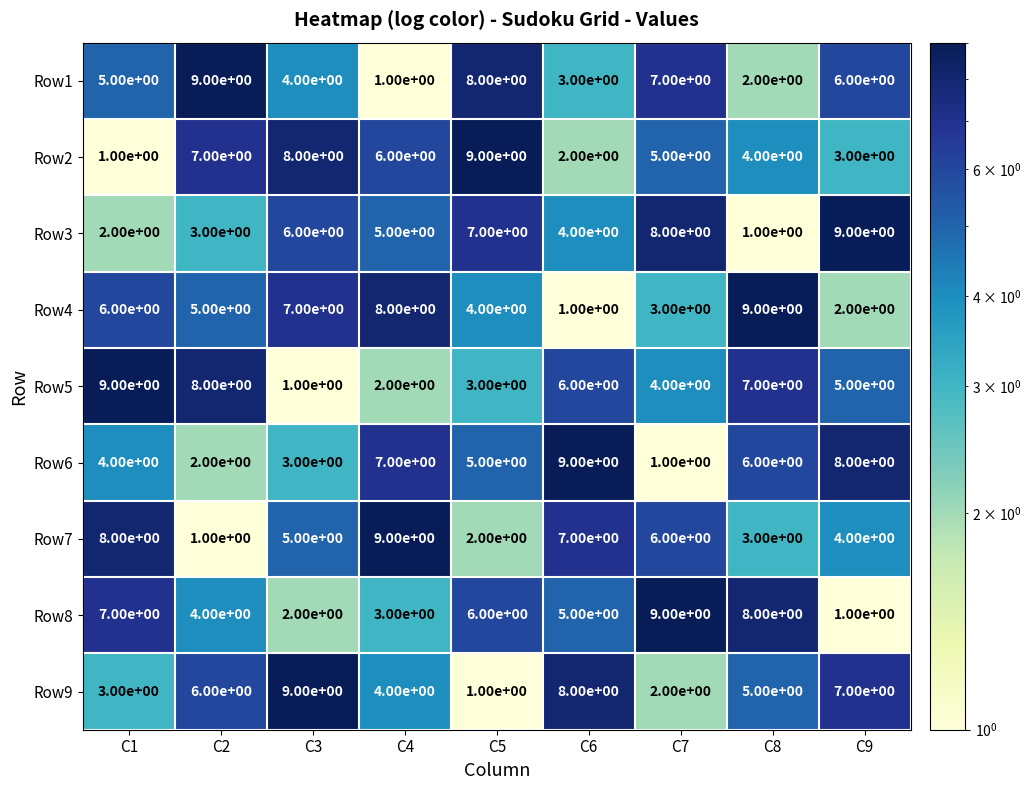

What is the maximum value shown in the chart?

9